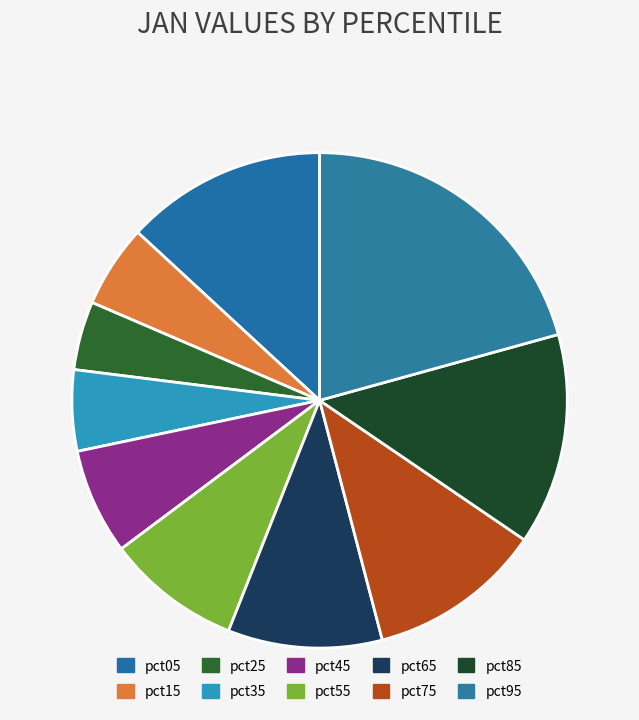

How many segments does this pie chart have?

10